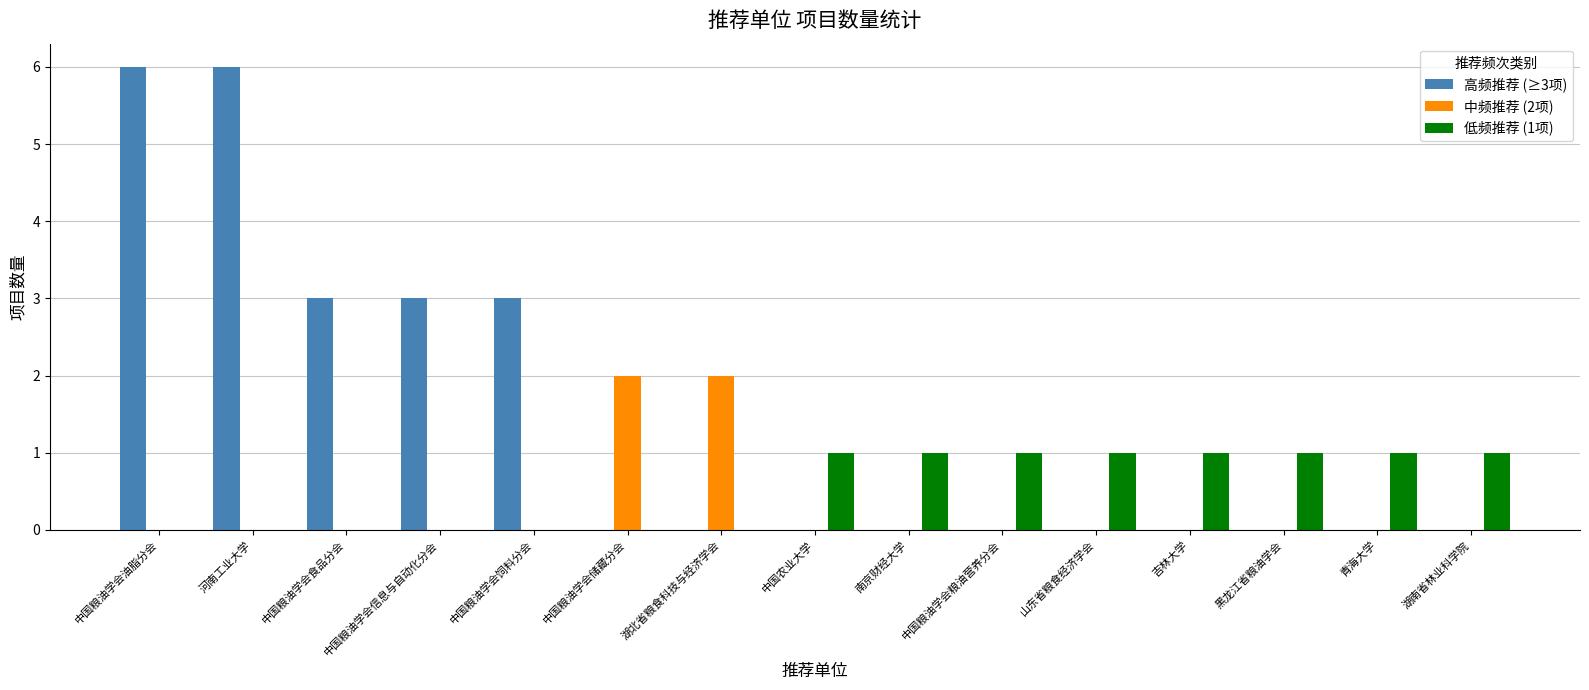

What is the maximum value shown in the chart?

6